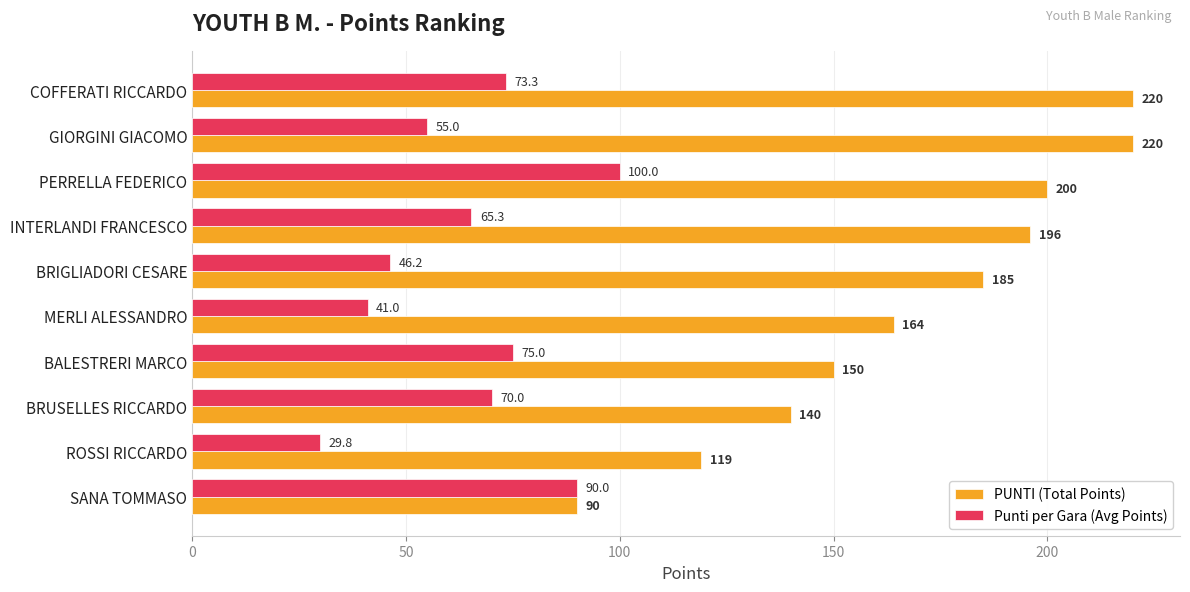

Which series has the largest total across all categories?

PUNTI (Total Points)